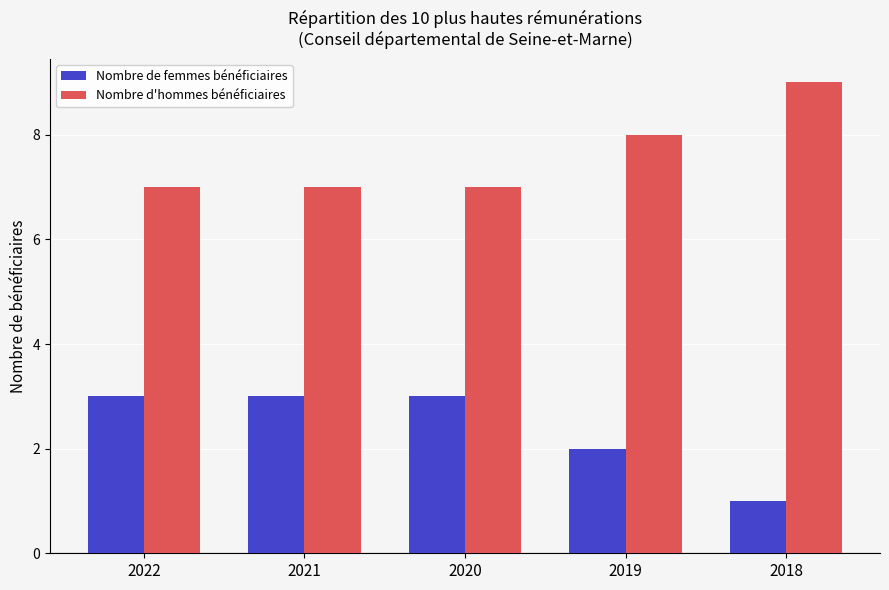

Does the chart contain any negative values?

No